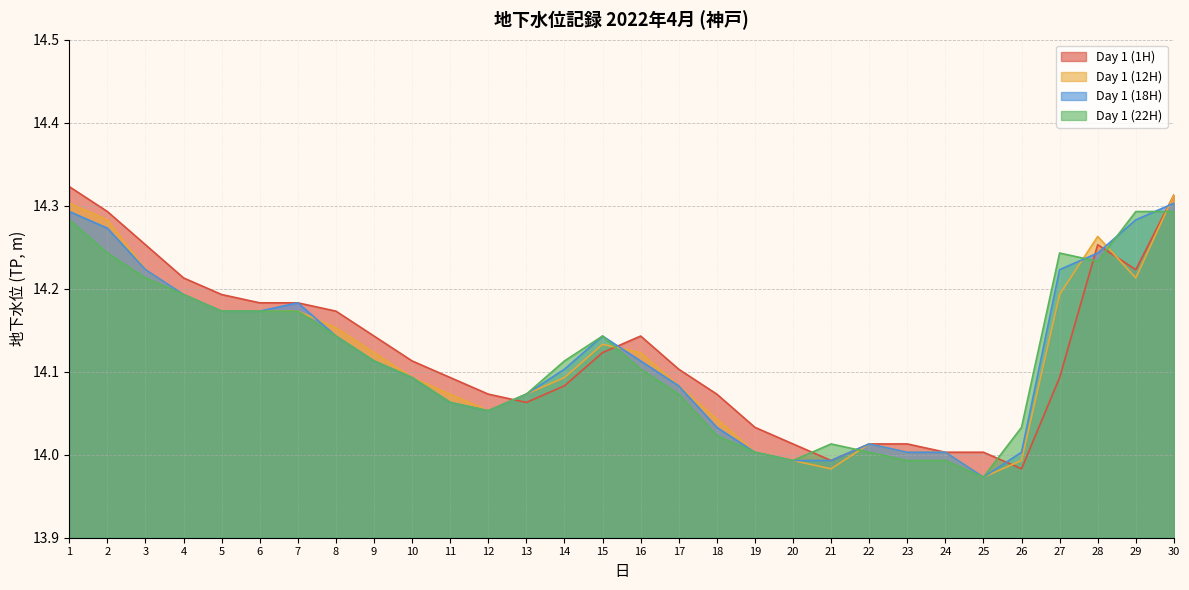

After their last crossing, which series has the higher values: Day 1 (12H) or Day 1 (1H)?

Day 1 (1H)